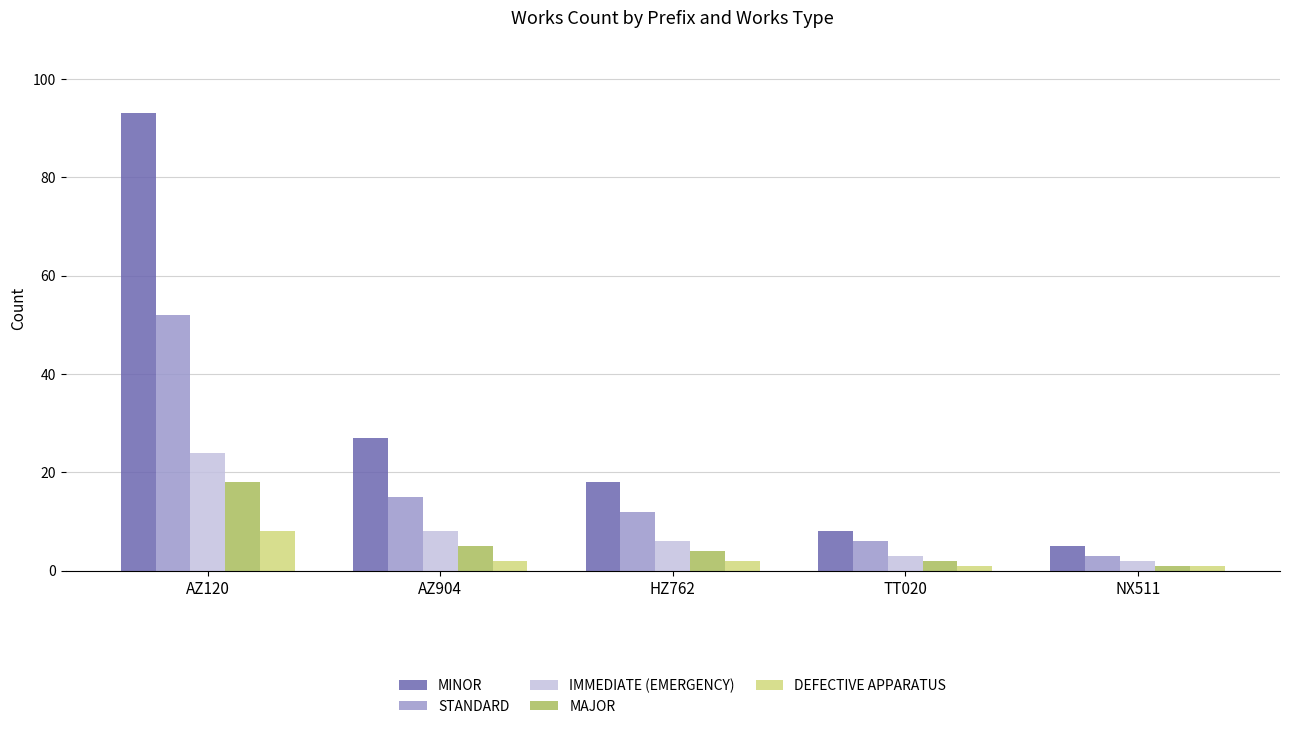

What is the greatest value displayed?

93